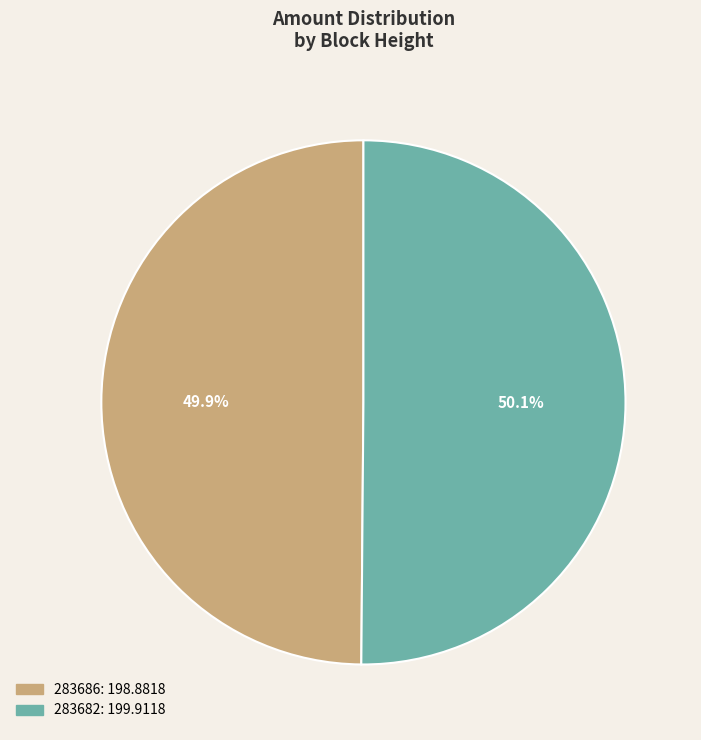

Approximately how many times larger is the value at 283686 compared to 283682?

1.0